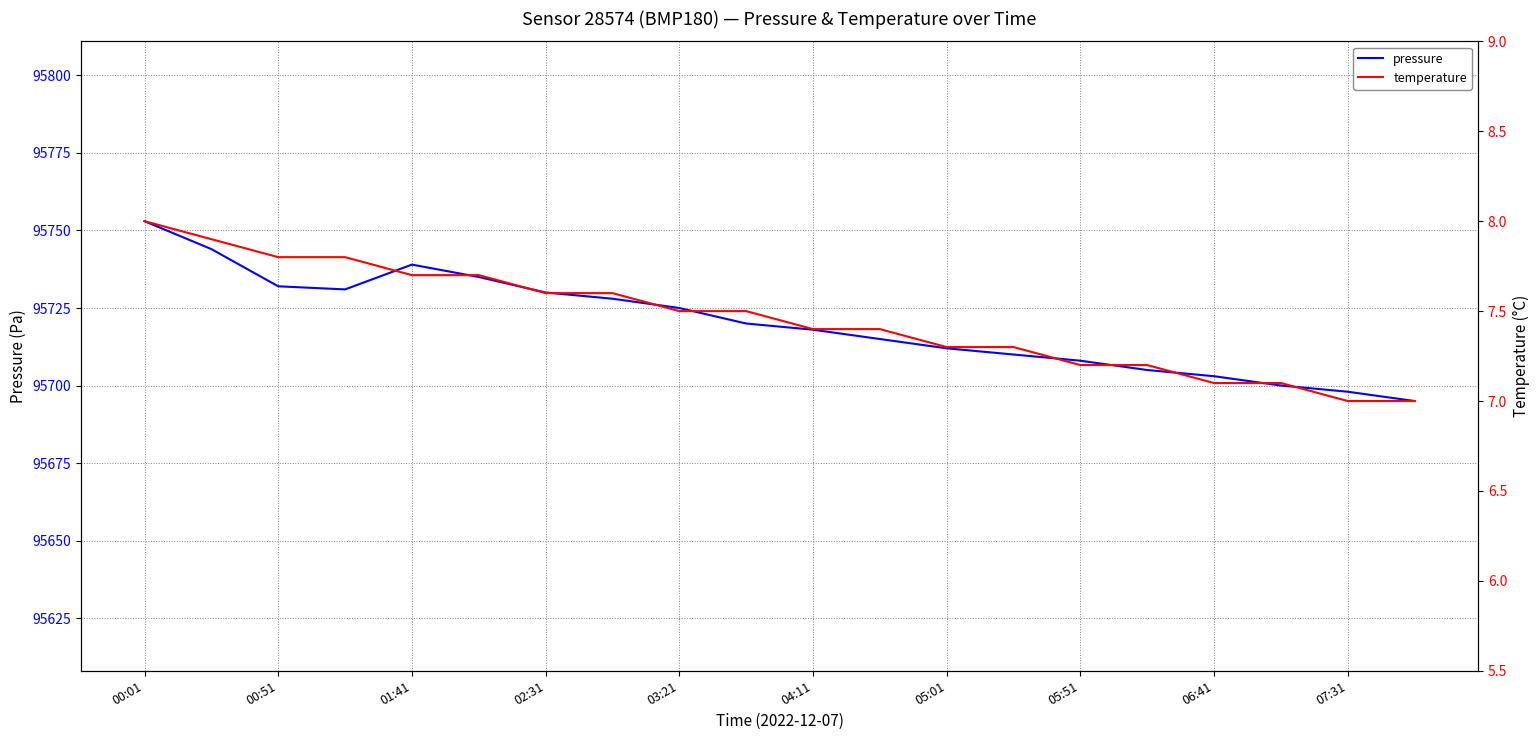

Between 11 and 13, which series saw the biggest shift?

pressure